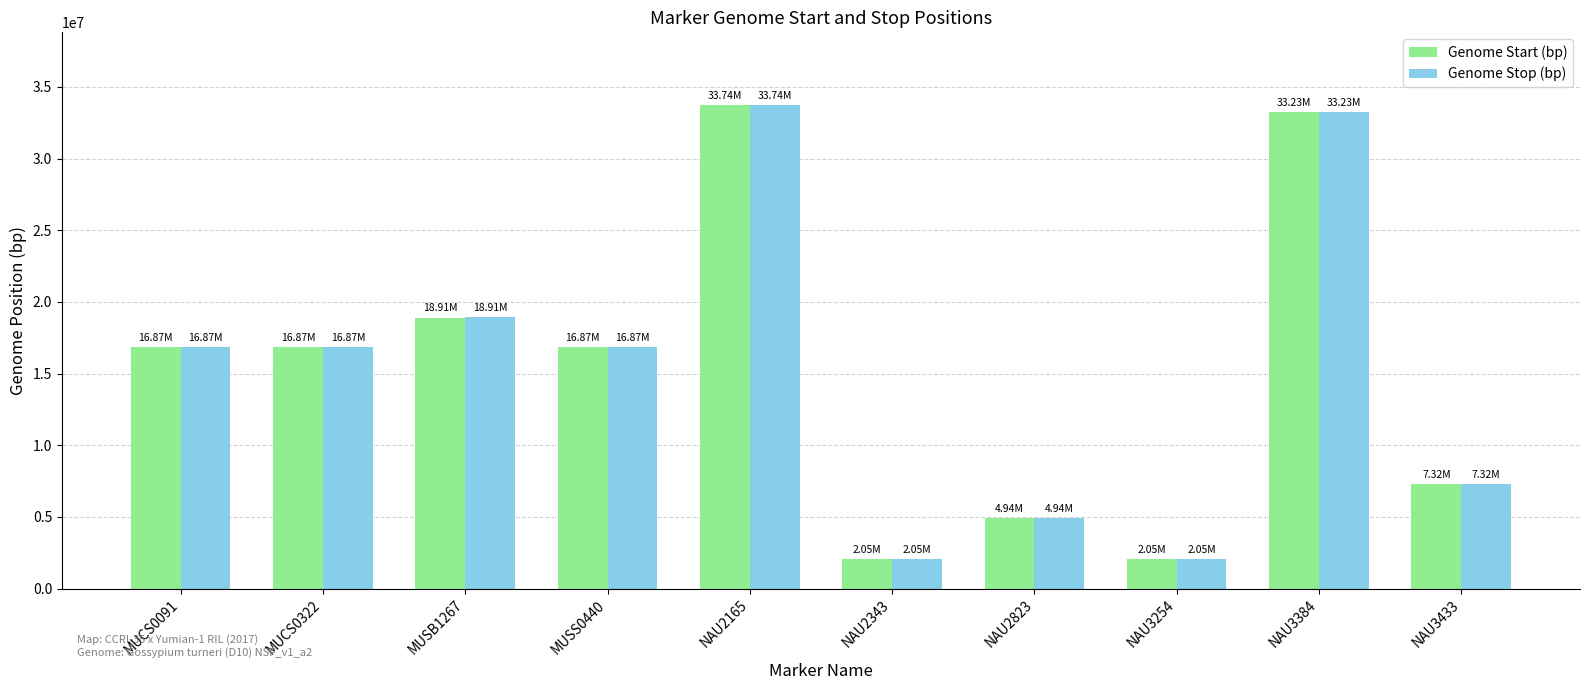

What is the spread (max minus min) of values at NAU3433?

212